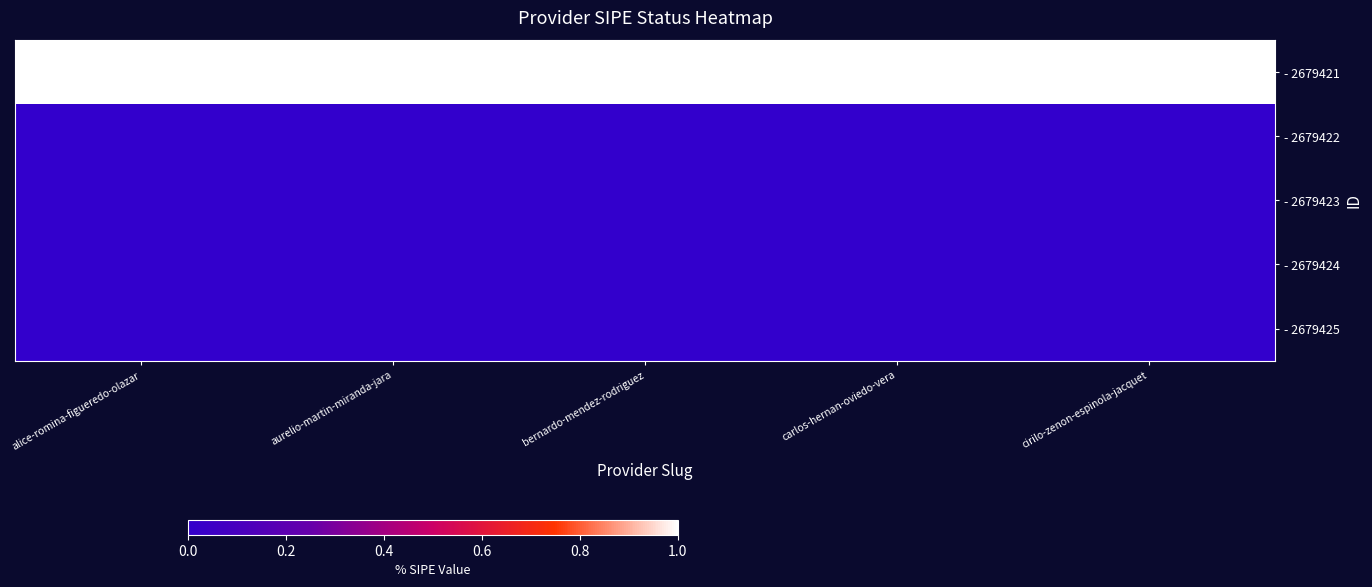

What is the spread (max minus min) of values at alice-romina-figueredo-olazar?

1